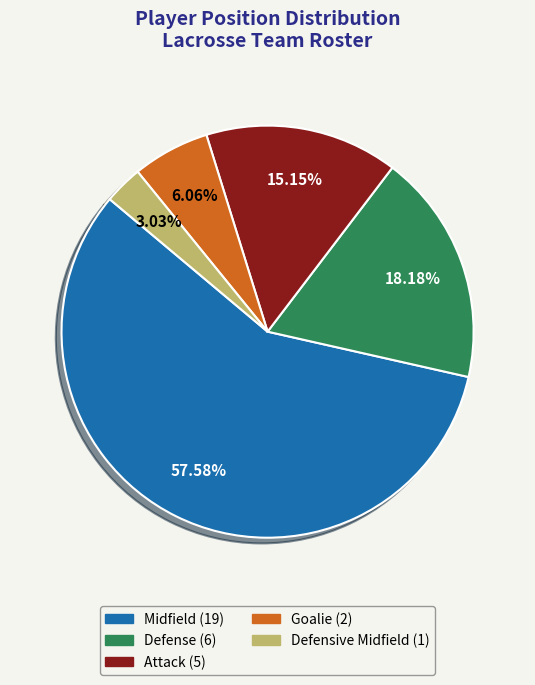

The Midfield slice represents 47% of the pie. True or false?

False